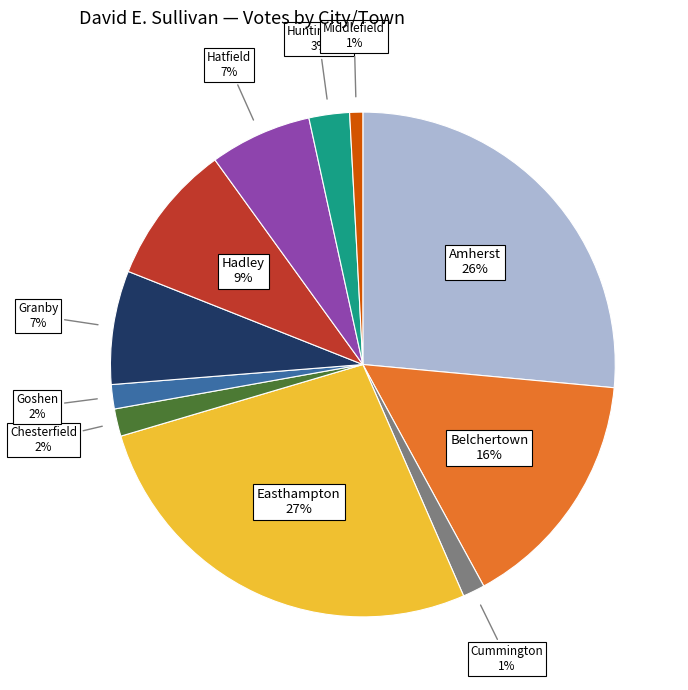

True or false: Belchertown accounts for 16% of the total.

True